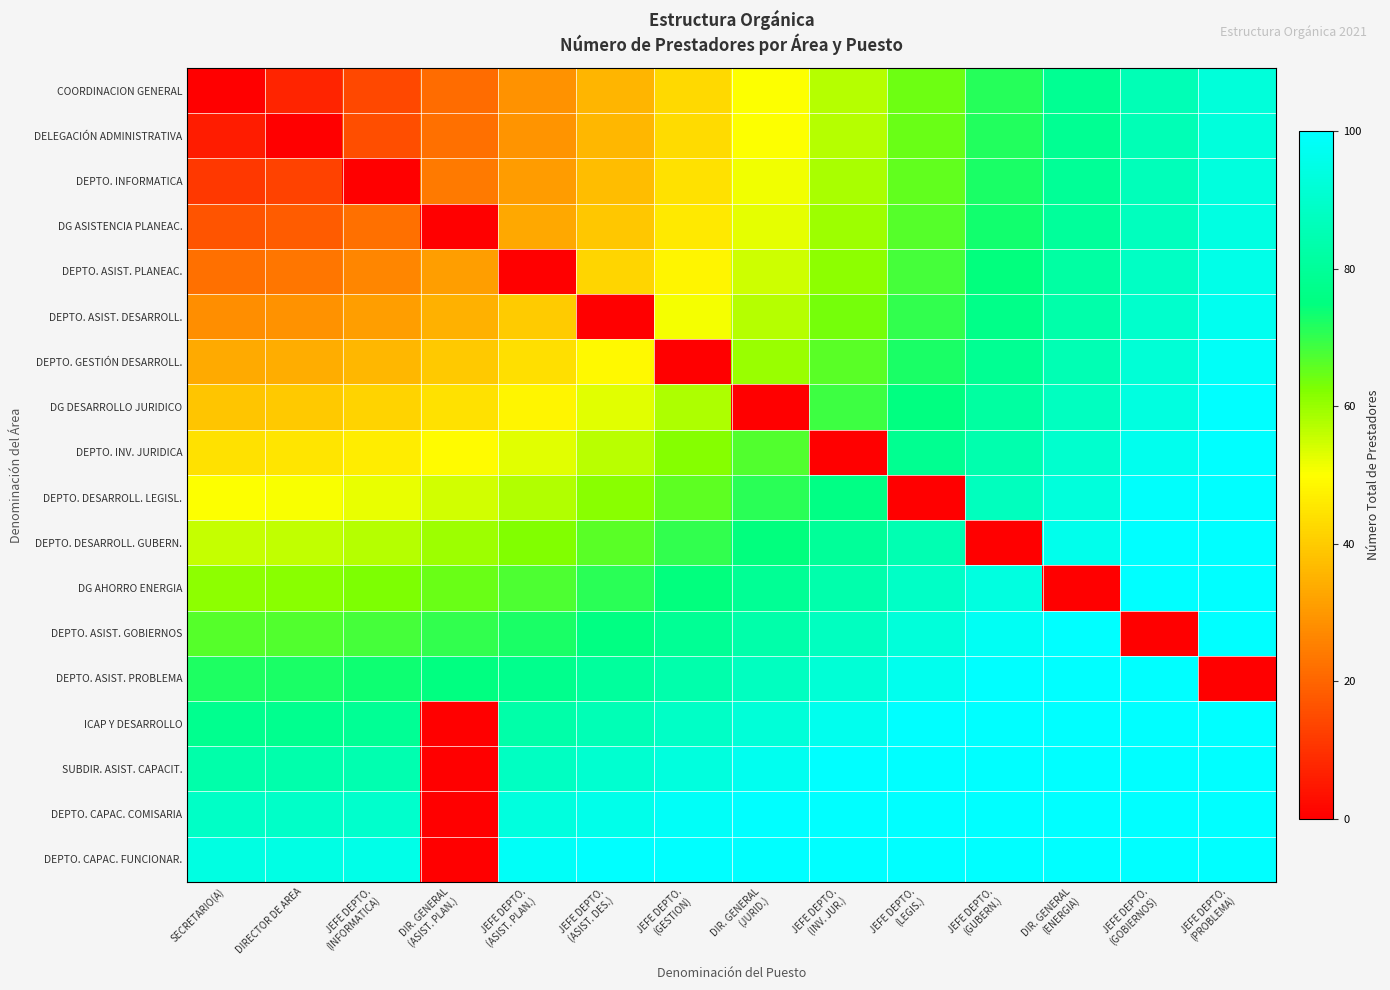

At JEFE DEPTO. (INFORMATICA), list the series in order from largest to smallest.

DEPTO. CAPAC. FUNCIONAR., DEPTO. CAPAC. COMISARIA, SUBDIR. ASIST. CAPACIT., ICAP Y DESARROLLO, DEPTO. ASIST. PROBLEMA, DEPTO. ASIST. GOBIERNOS, DG AHORRO ENERGIA, DEPTO. DESARROLL. GUBERN., DEPTO. DESARROLL. LEGISL., DEPTO. INV. JURIDICA, DG DESARROLLO JURIDICO, DEPTO. GESTIÓN DESARROLL., DEPTO. ASIST. DESARROLL., DEPTO. ASIST. PLANEAC., DG ASISTENCIA PLANEAC., DELEGACIÓN ADMINISTRATIVA, COORDINACION GENERAL, DEPTO. INFORMATICA